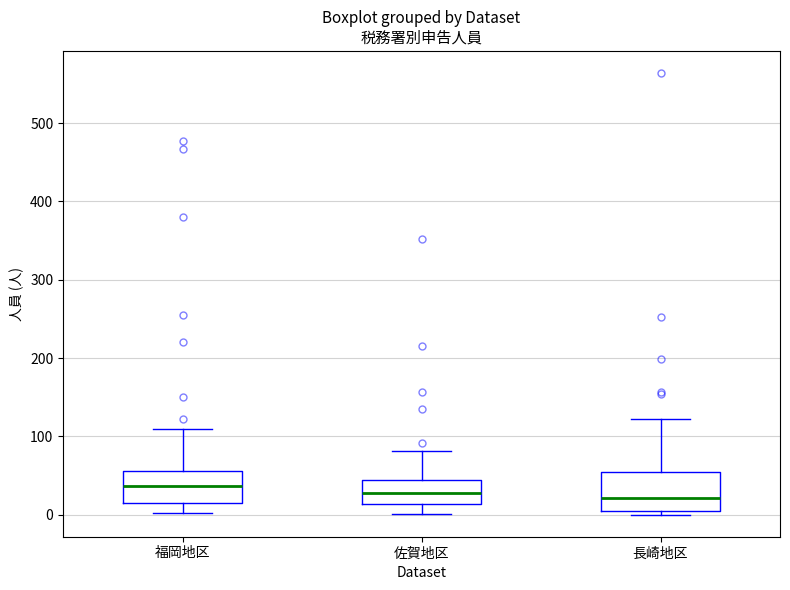

Reading left to right, transcribe this box plot: for each box, give where its median line is, the range the box spans, and where its two whiskers end, as read against the y-axis. The values are not printed on the chart, so give them approximately, as read against the axis.

福岡地区: median 40, box 20 to 60, whiskers 0 to 110
佐賀地区: median 30, box 10 to 40, whiskers 0 to 80
長崎地区: median 20, box 10 to 50, whiskers 0 to 120